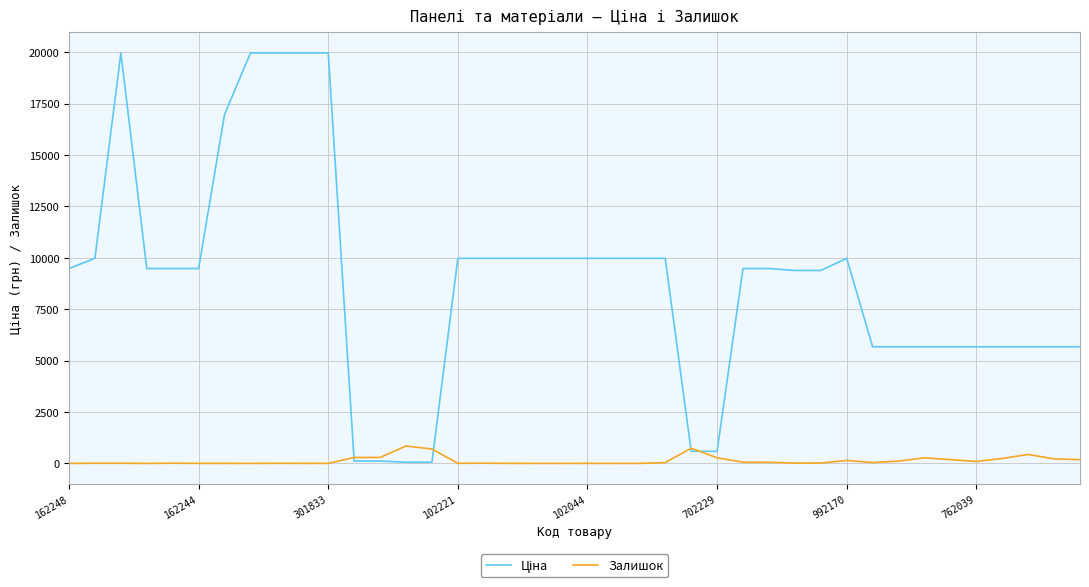

What is the highest value of the Залишок series?

845.0